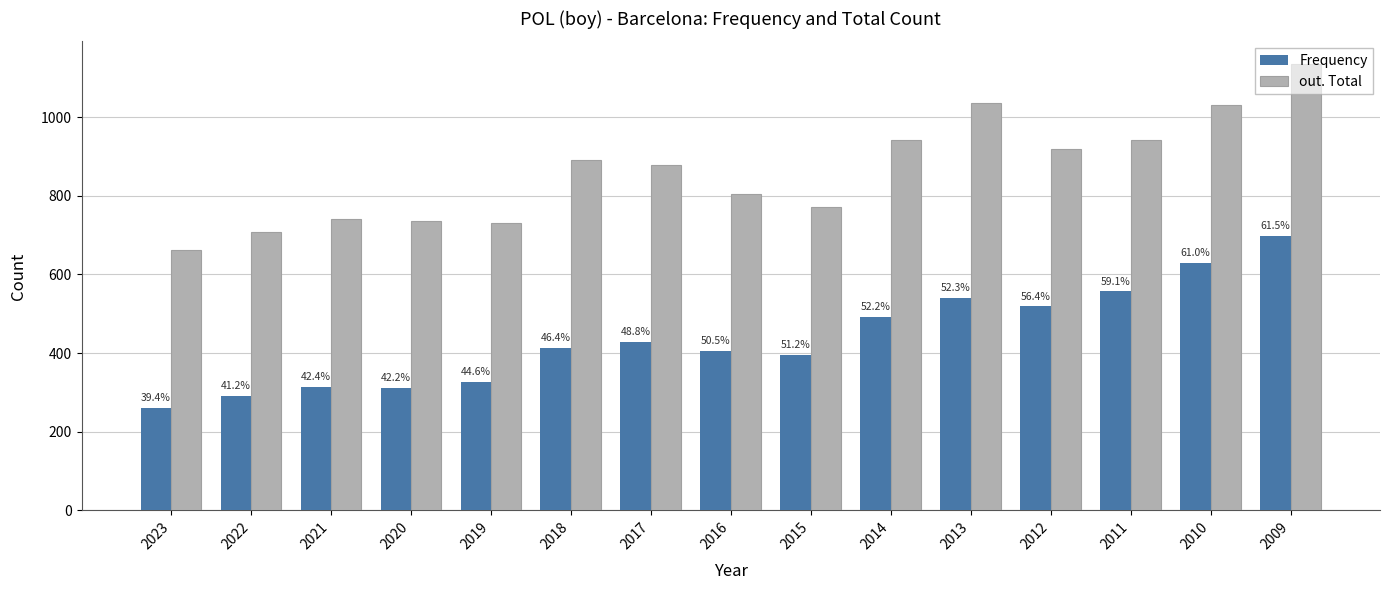

Rank the series by their maximum value, from lowest to highest.

Frequency, out. Total